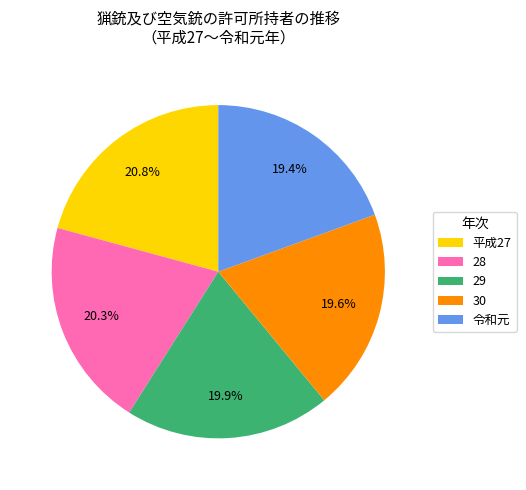

To the nearest percent, what percentage of the pie is 30?

20%